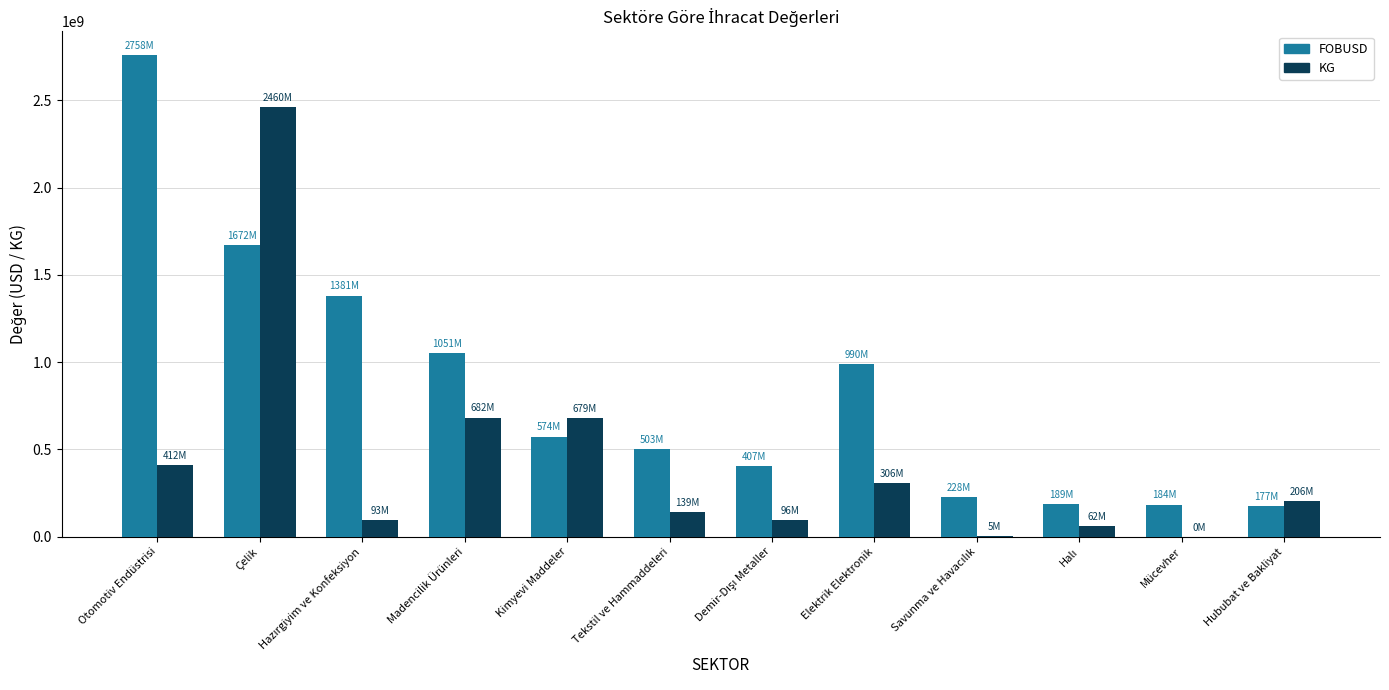

Is the value of KG at Kimyevi Maddeler greater than the value of FOBUSD at Elektrik Elektronik?

No